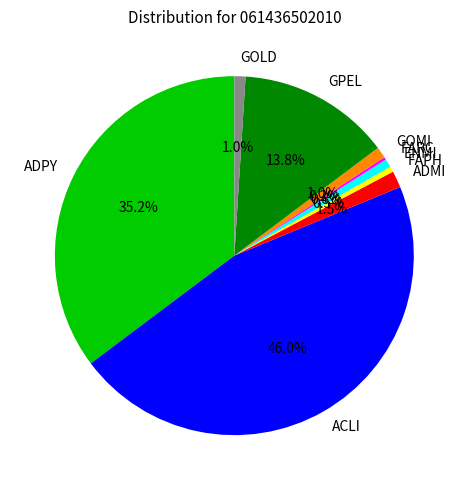

The GOMI slice represents 1% of the pie. True or false?

True